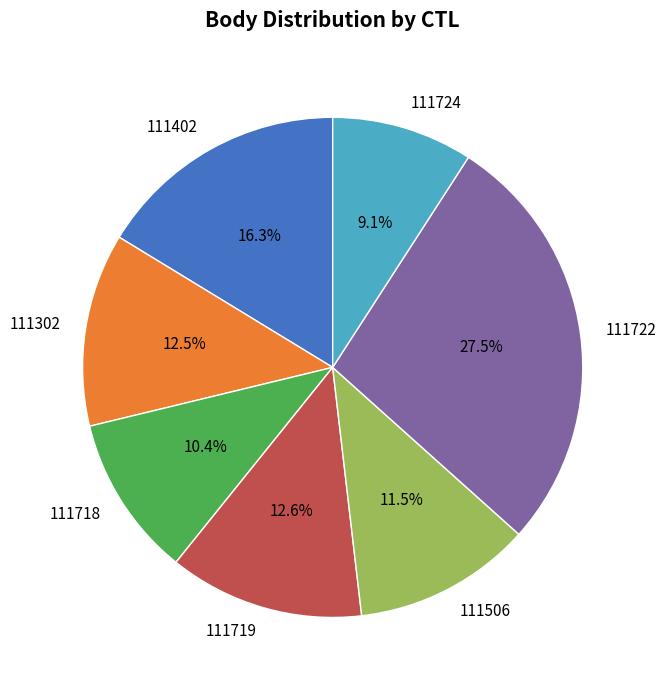

True or false: 111719 accounts for 19% of the total.

False